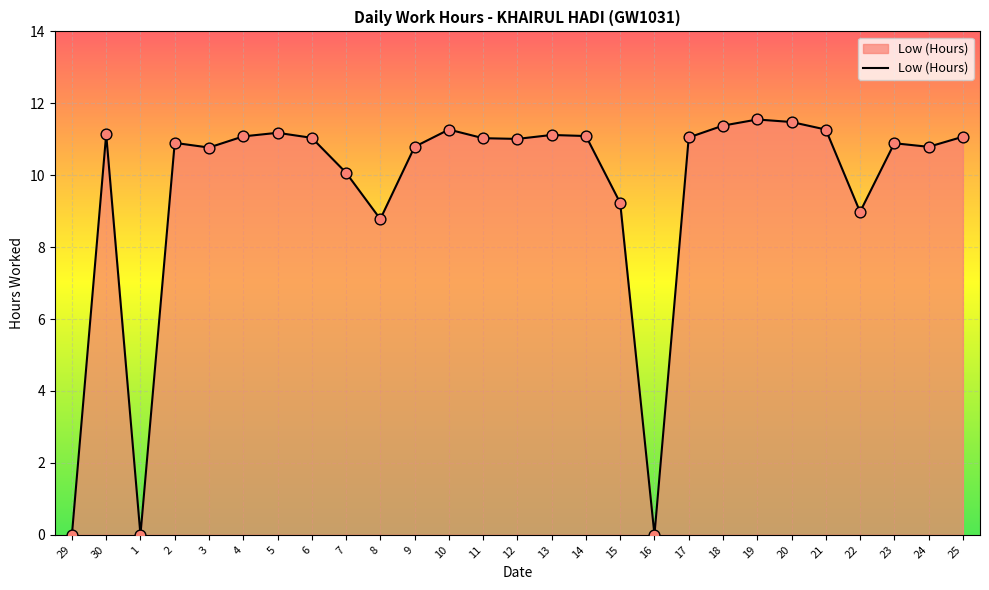

Between 13 and 9, which is larger?

13